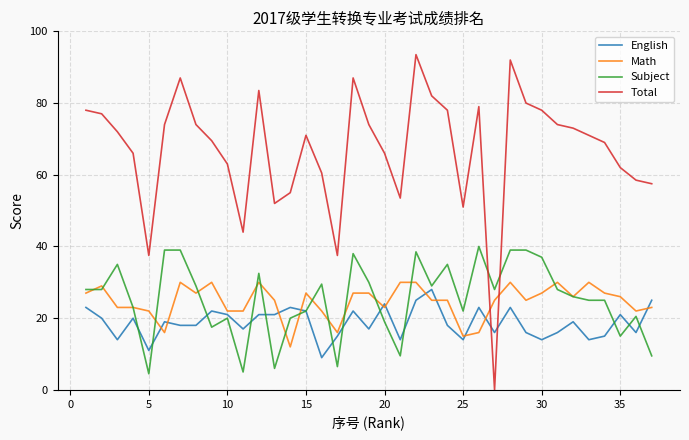

Which series ends up on top after the final intersection of Total and English?

Total